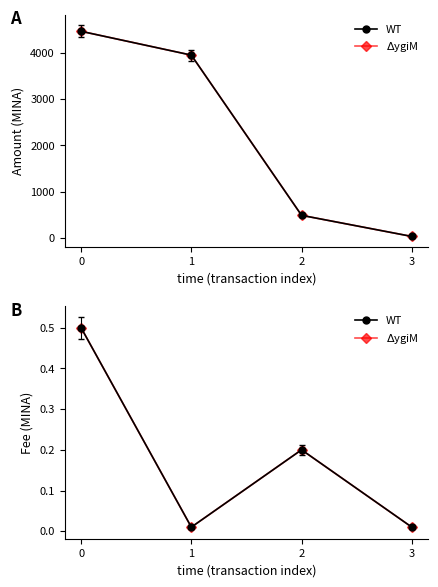

What are all the series names shown in the legend?

WT, $\Delta$ygiM